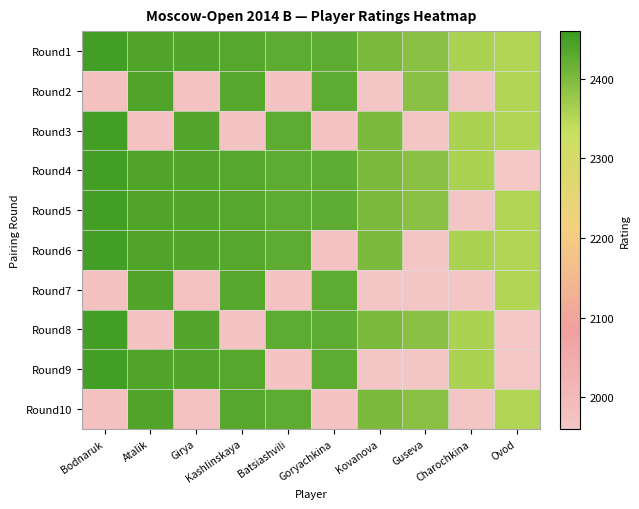

List the series in order of their peak value, highest first.

Round1, Round3, Round4, Round5, Round6, Round8, Round9, Round2, Round7, Round10